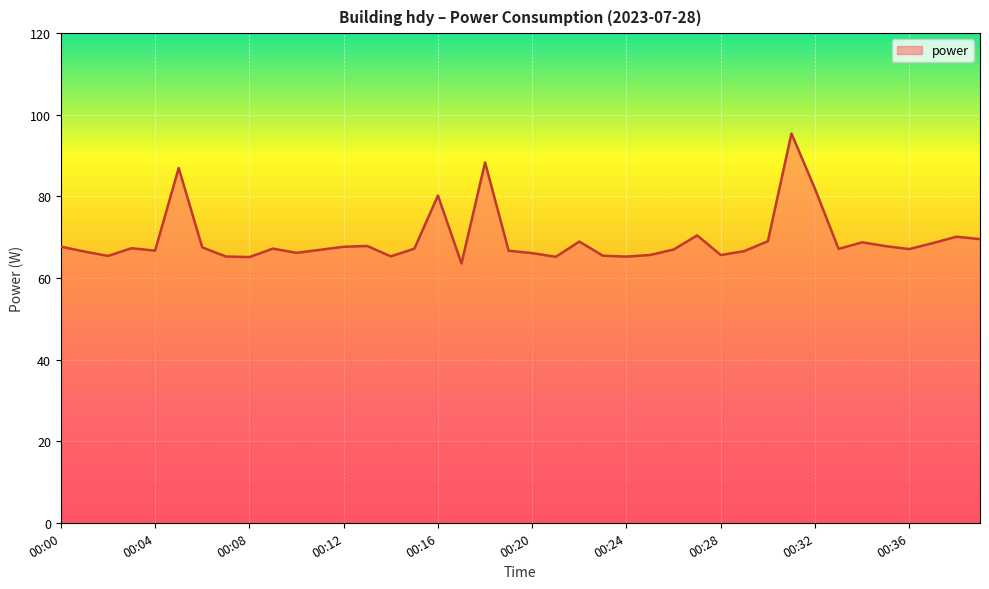

What is the maximum value shown in the chart?

95.4